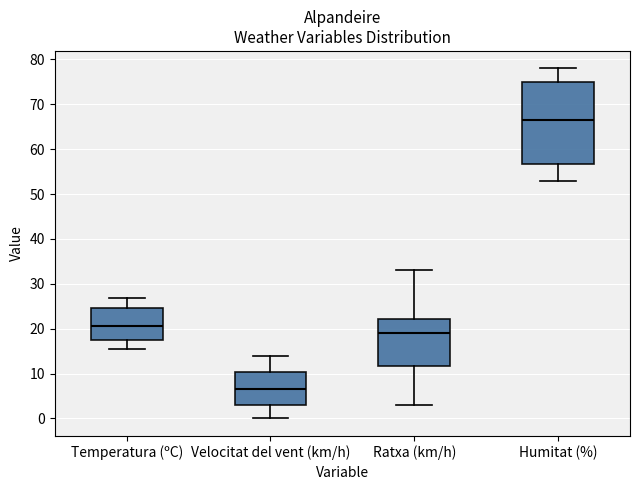

Reading left to right, transcribe this box plot: for each box, give where its median line is, the range the box spans, and where its two whiskers end, as read against the y-axis. The values are not printed on the chart, so give them approximately, as read against the axis.

Temperatura (ºC): median 21, box 17 to 25, whiskers 15 to 27
Velocitat del vent (km/h): median 7, box 3 to 10, whiskers 0 to 14
Ratxa (km/h): median 19, box 12 to 22, whiskers 3 to 33
Humitat (%): median 67, box 57 to 75, whiskers 53 to 78